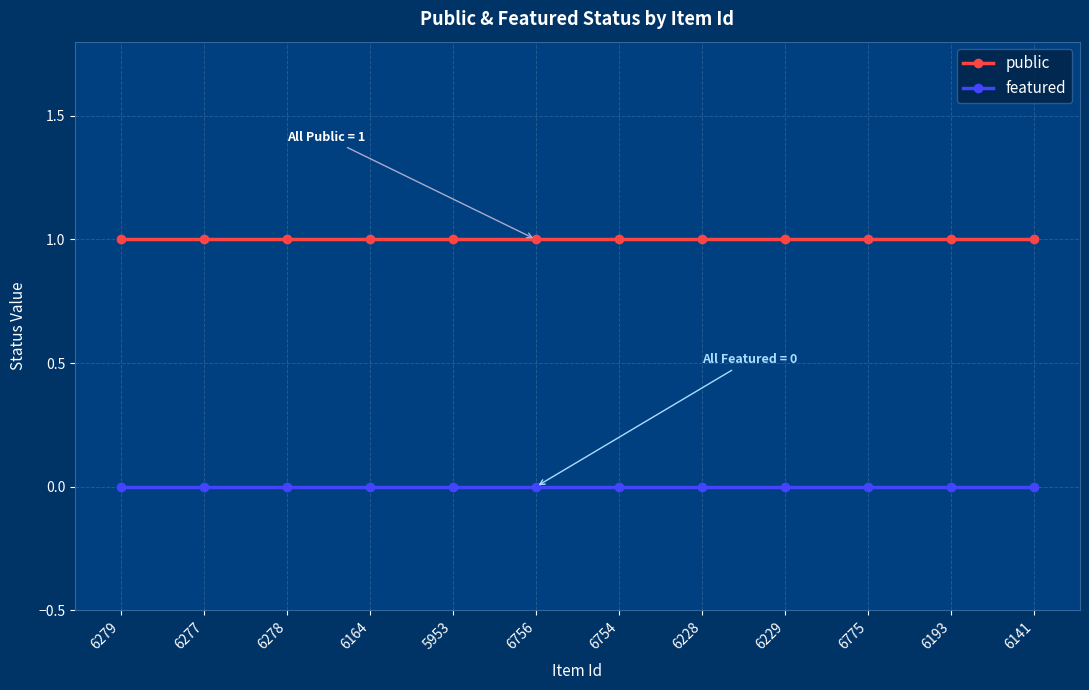

Which series has the largest total across all categories?

public